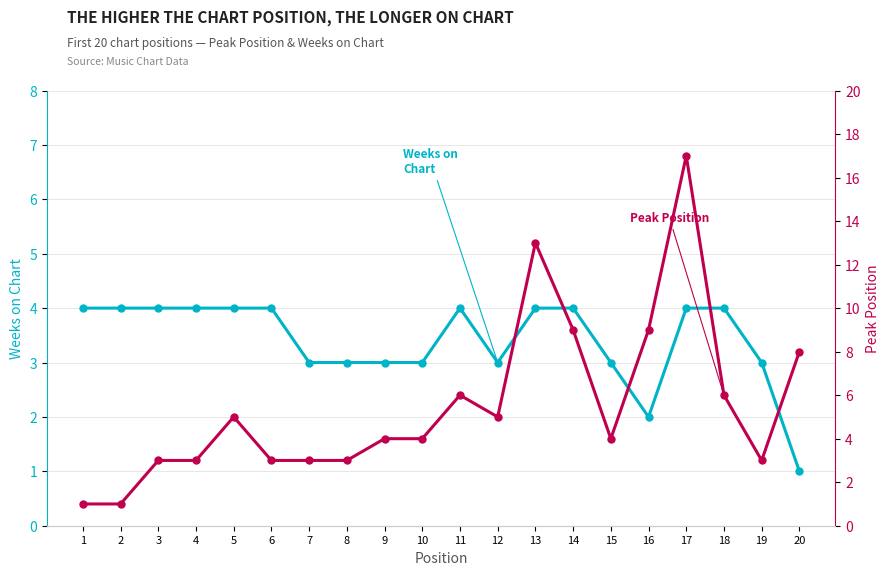

Rank the series by their average value, from lowest to highest.

Weeks on Chart, Peak Position